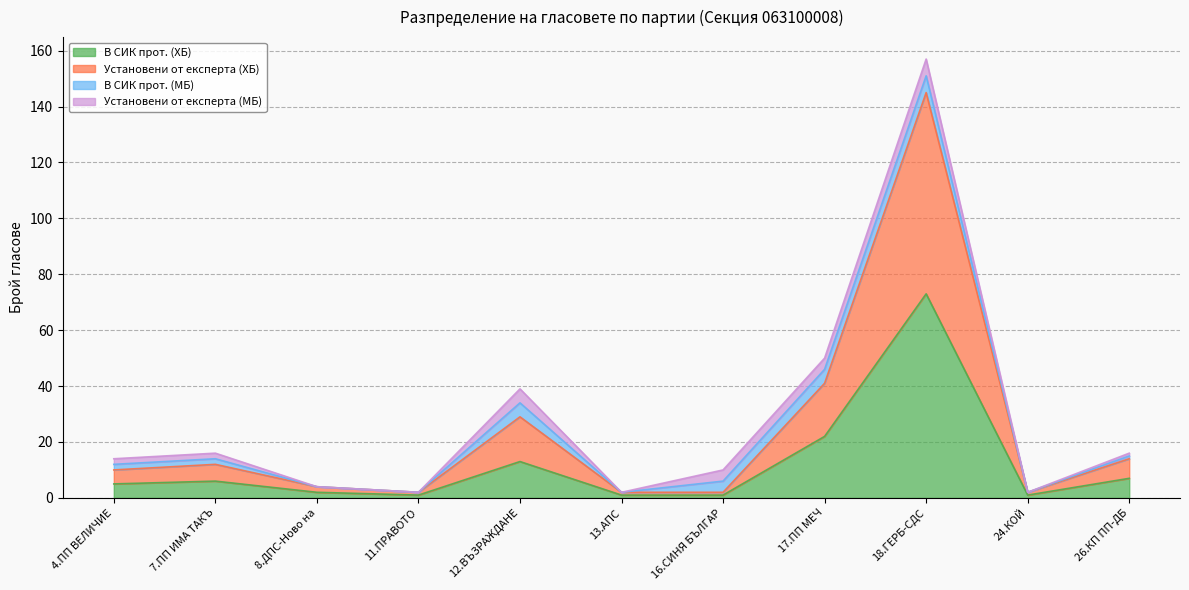

What is the maximum value for В СИК прот. (ХБ)?

73